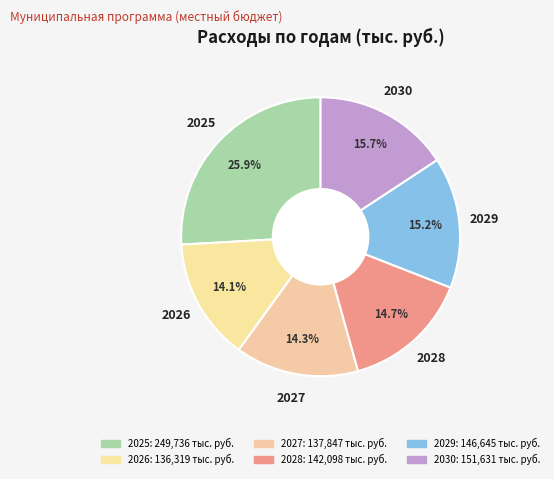

How many segments does this pie chart have?

6